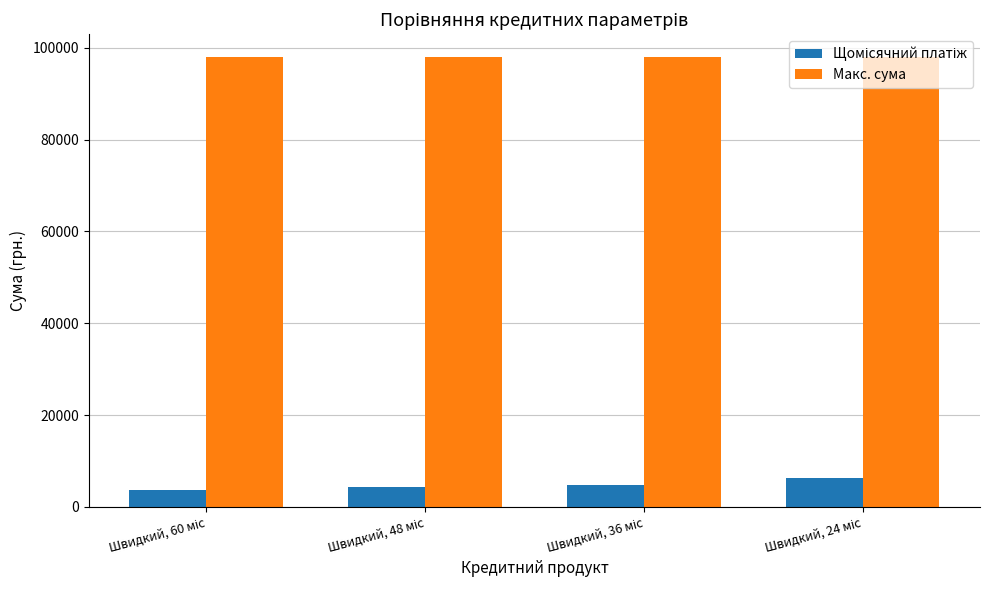

What is the average value of the Макс. сума series?

98039.2